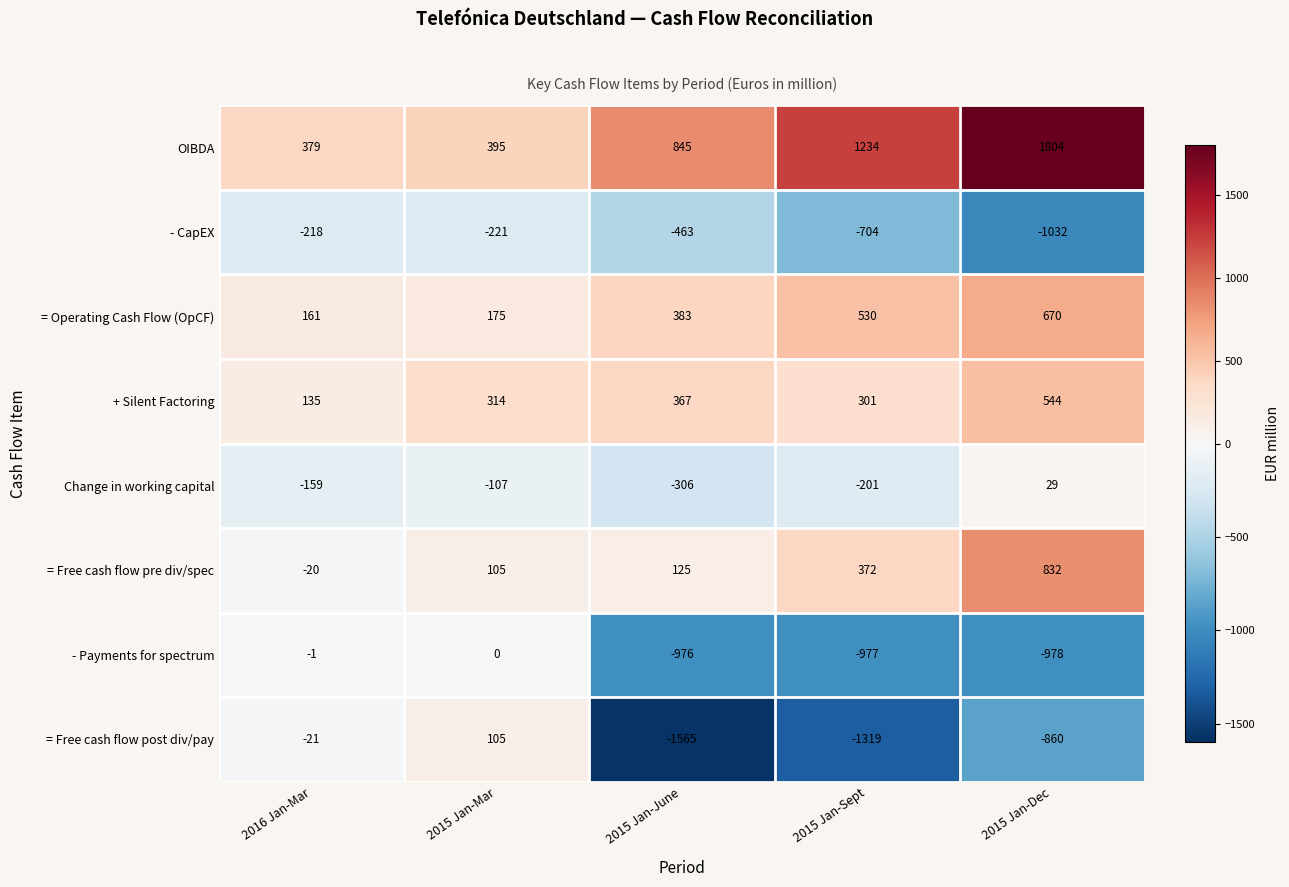

What is the total value across all series at 2015 Jan-Dec?

1009